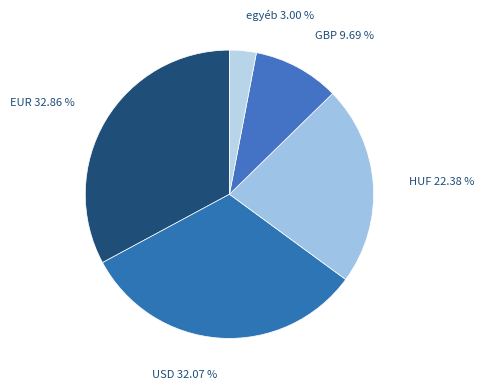

Rank the categories by value from lowest to highest.

egyéb, GBP, HUF, USD, EUR